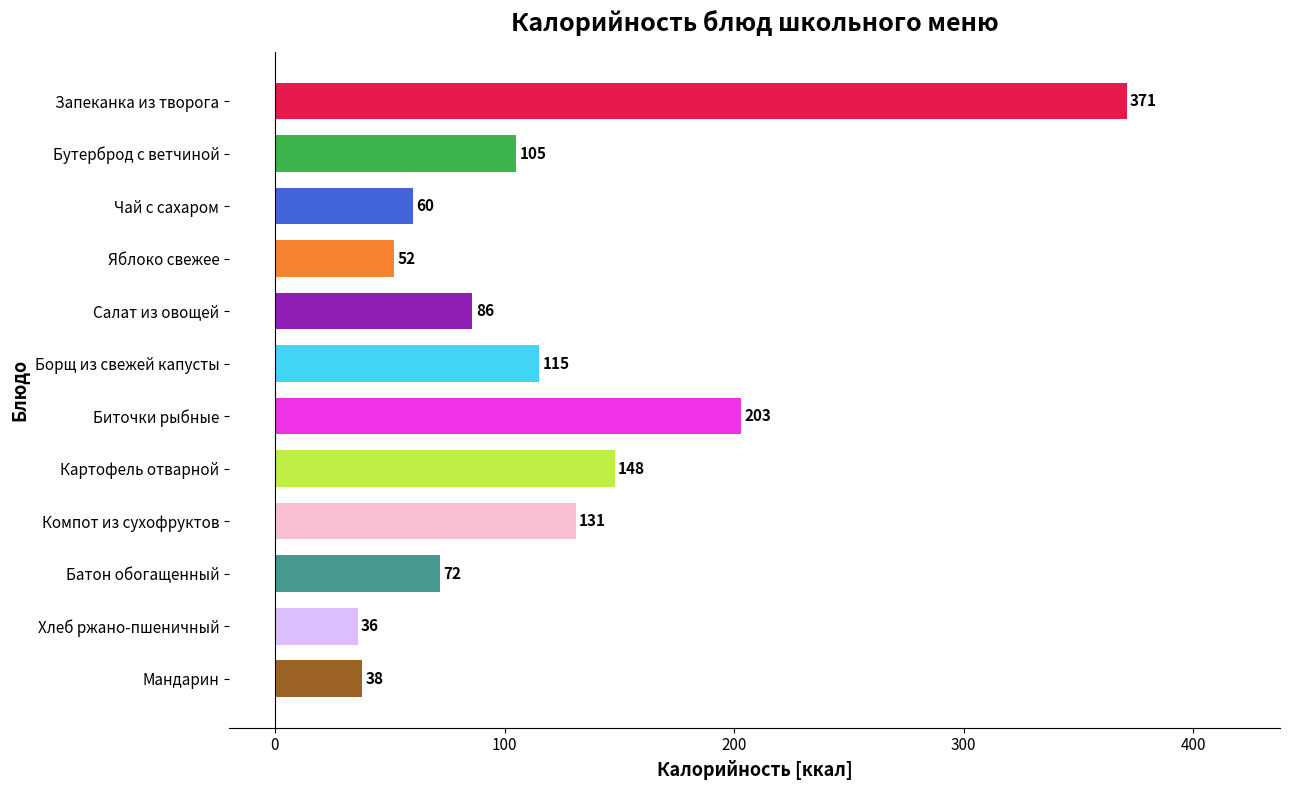

How many bars are there in total?

12